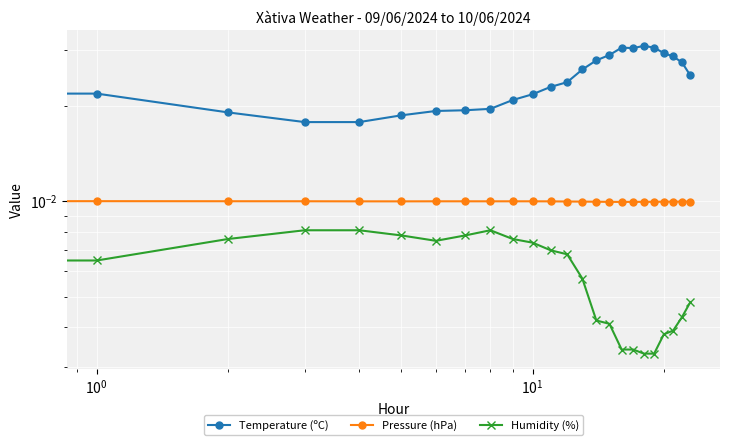

At how many categories does at least one series exceed 0?

24